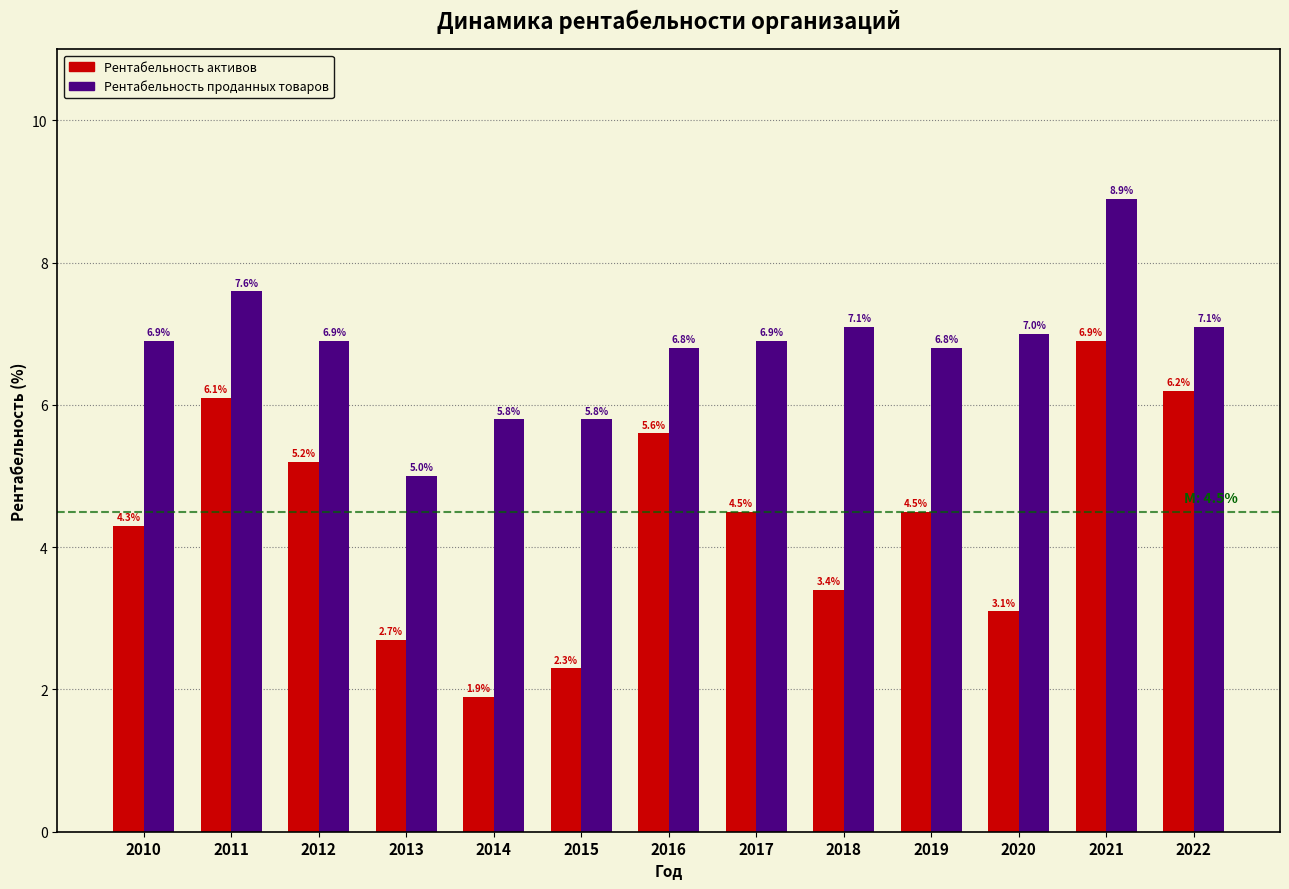

Reading right to left, what are all the values shown in this chart?

Рентабельность активов: 2022=6.2	2021=6.9	2020=3.1	2019=4.5	2018=3.4	2017=4.5	2016=5.6	2015=2.3	2014=1.9	2013=2.7	2012=5.2	2011=6.1	2010=4.3
Рентабельность проданных товаров: 2022=7.1	2021=8.9	2020=7.0	2019=6.8	2018=7.1	2017=6.9	2016=6.8	2015=5.8	2014=5.8	2013=5.0	2012=6.9	2011=7.6	2010=6.9